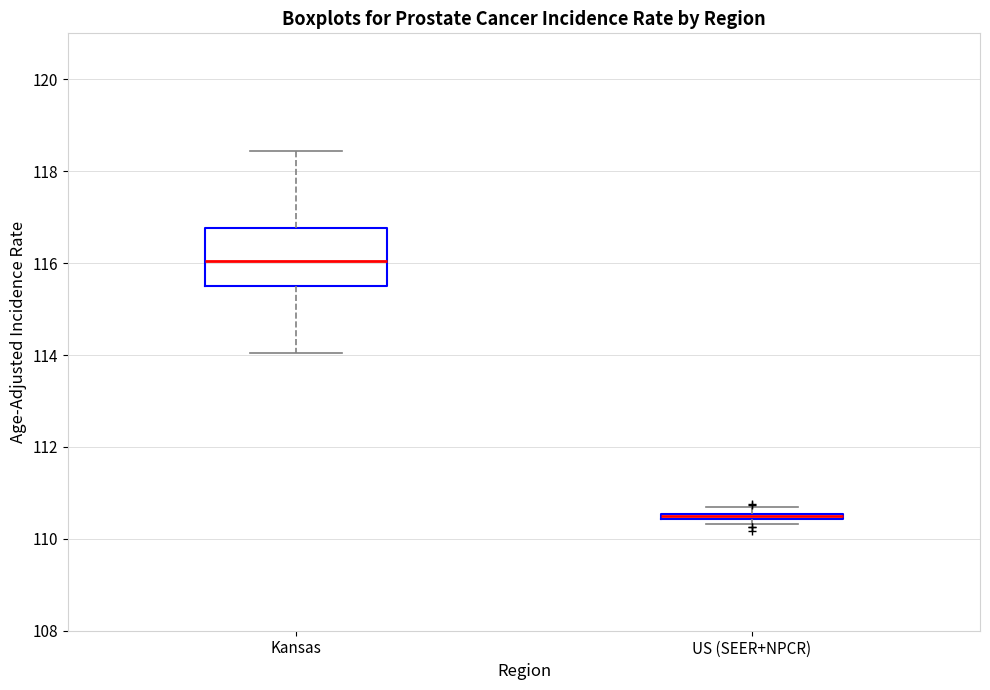

Where is the lower edge of the box for US (SEER+NPCR) on the y-axis? The values are not printed on the chart, so give them approximately, as read against the axis.

110.4